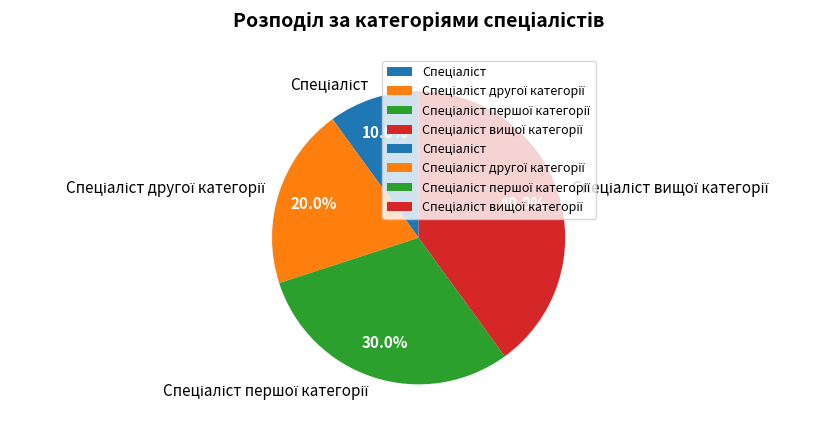

Is there any slice that represents more than half of the pie?

No